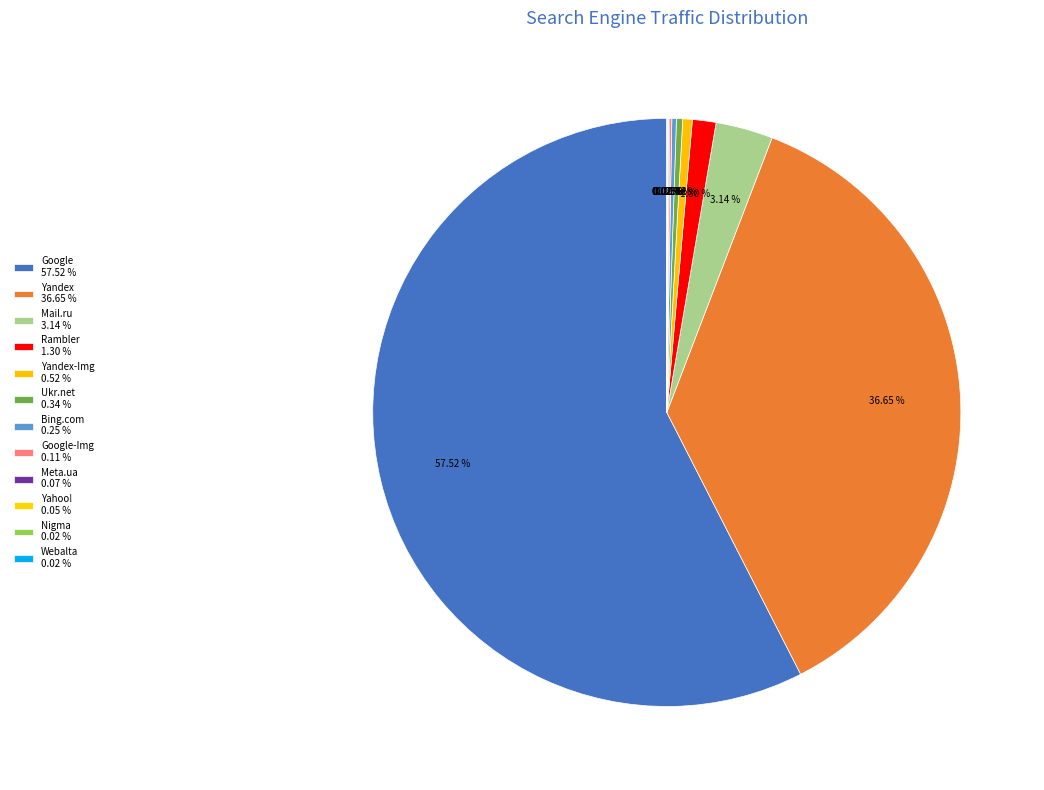

Rank the categories by value from lowest to highest.

Nigma, Webalta, Yahoo!, Meta.ua, Google-Img, Bing.com, Ukr.net, Yandex-Img, Rambler, Mail.ru, Yandex, Google